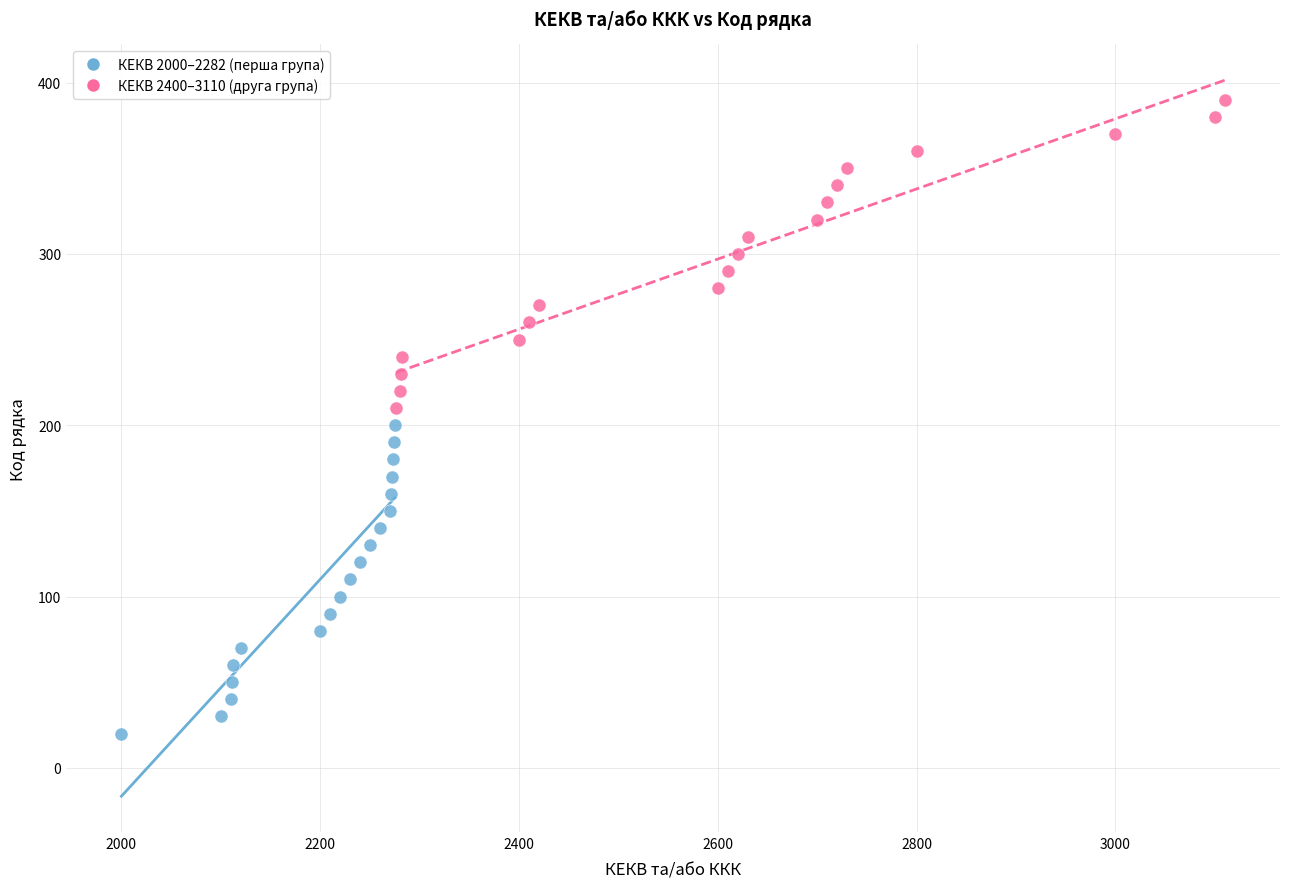

What are all the series names shown in the legend?

КЕКВ 2000–2282 (перша група), КЕКВ 2400–3110 (друга група)